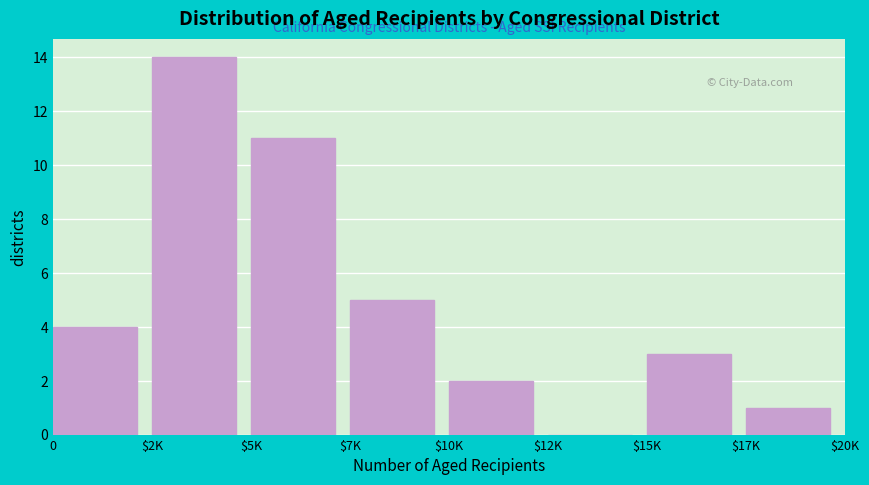

Where is the data nearest to the value 7?

$7K